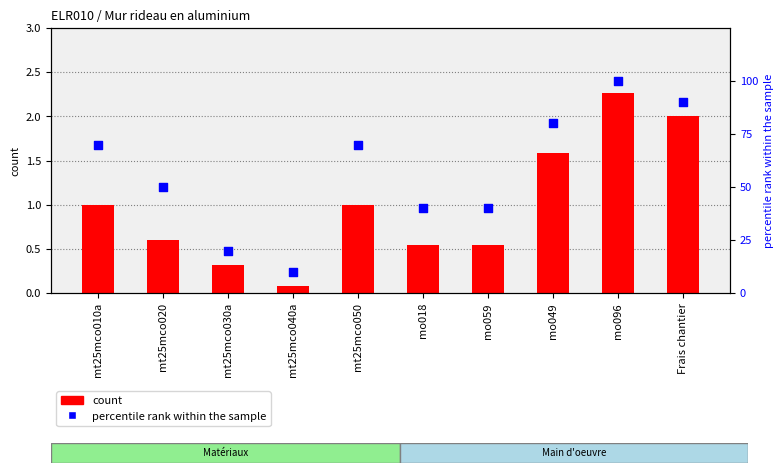

Which series has the widest spread of Y values?

percentile rank within the sample